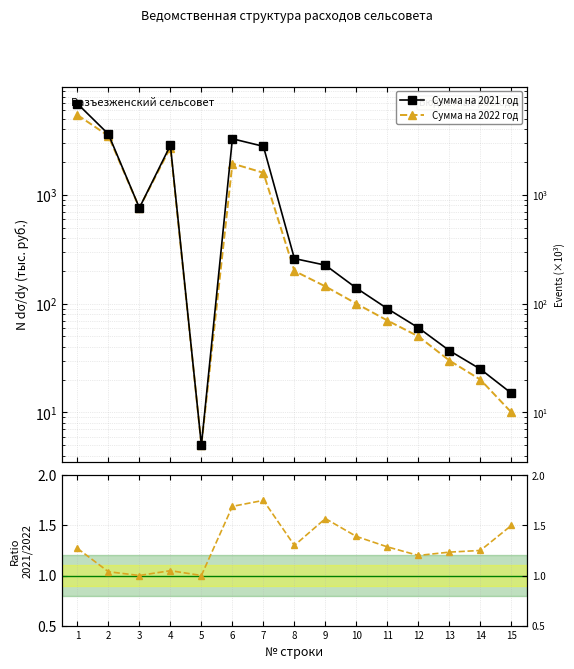

True or false: Ratio 2021/2022 and Сумма на 2021 год cross at least once.

False